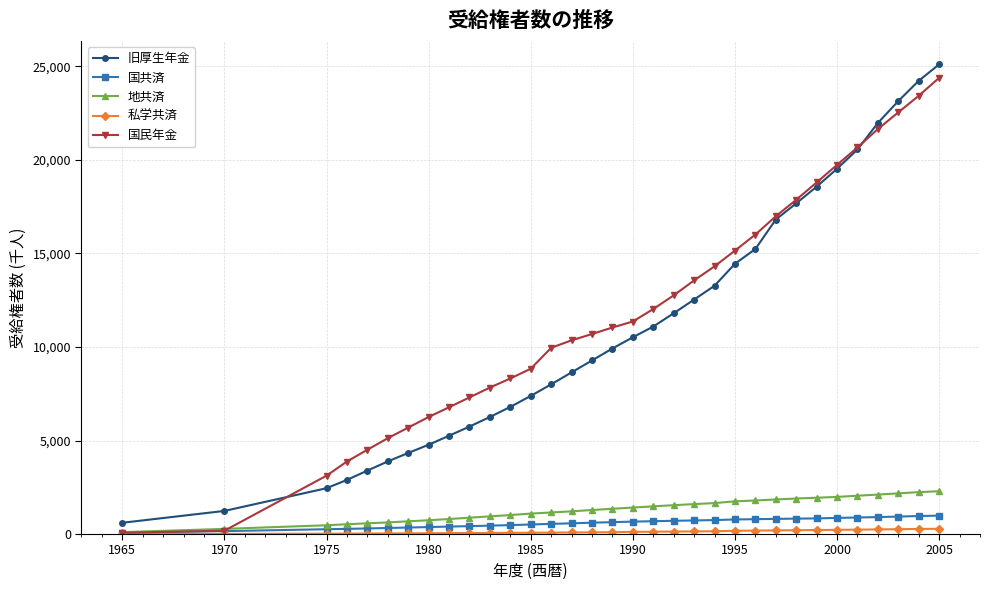

What is the maximum value shown in the chart?

25110